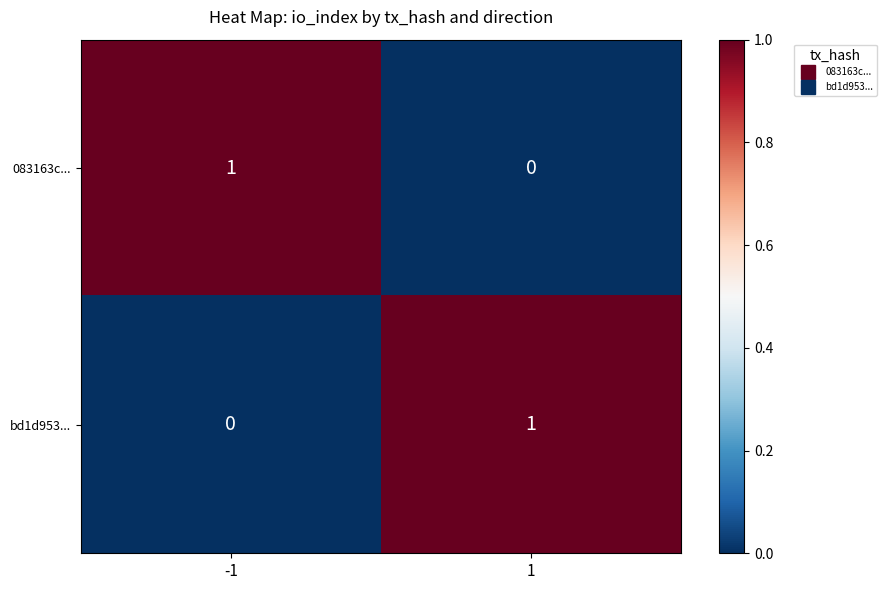

At 1, list the series in order from largest to smallest.

bd1d953..., 083163c...